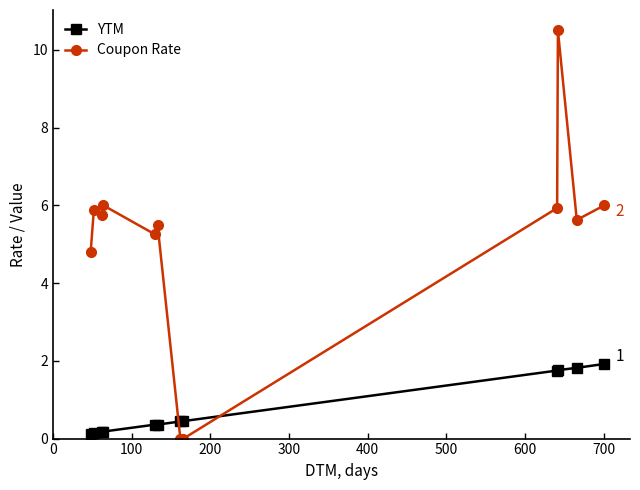

What is the maximum value for YTM?

1.9